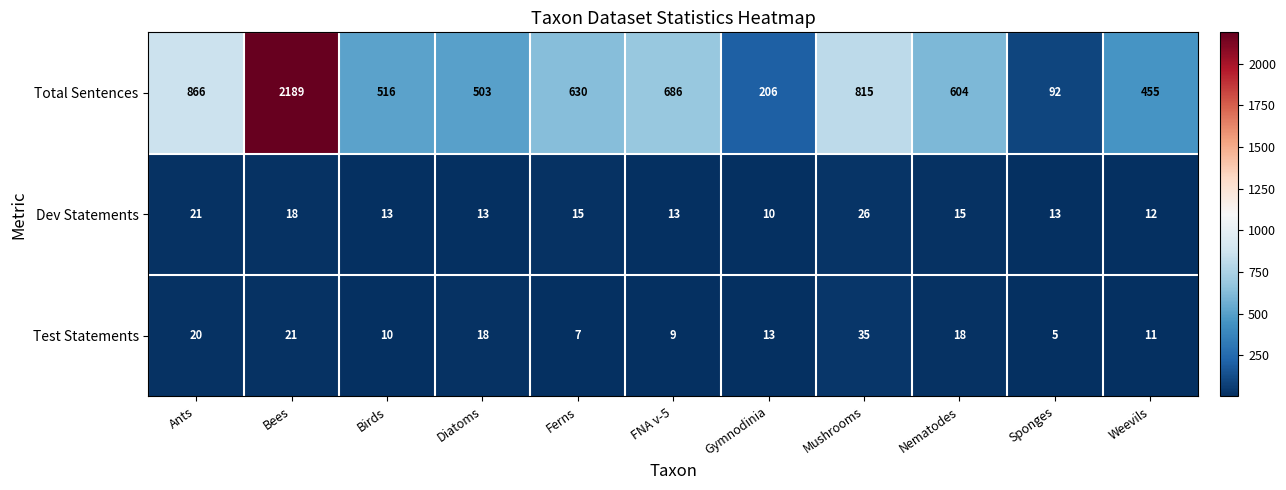

What is the difference between the highest and lowest values at Diatoms?

490